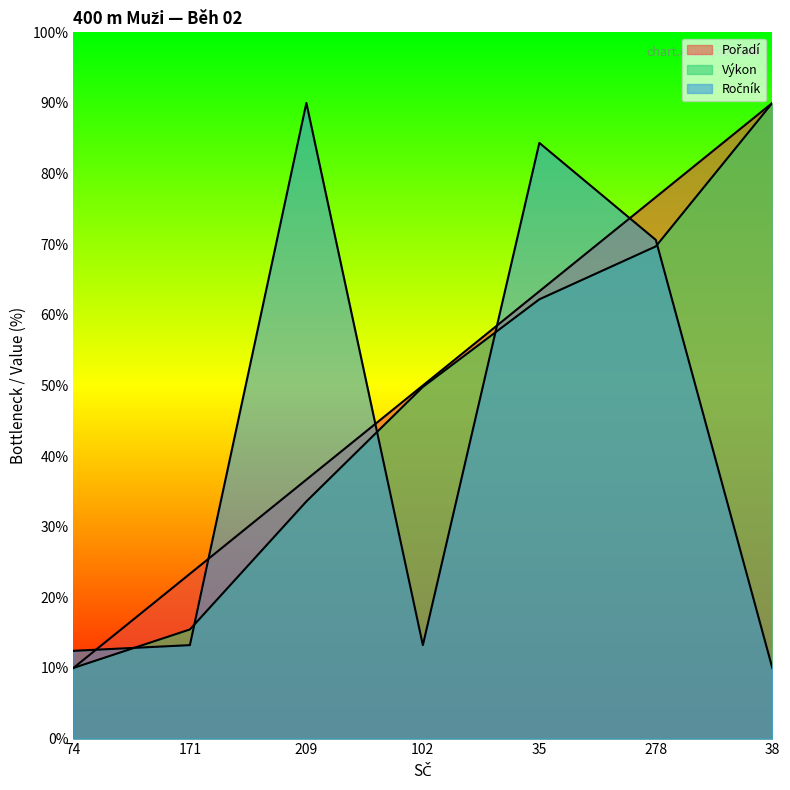

What is the label of the 3rd point from the right?

35